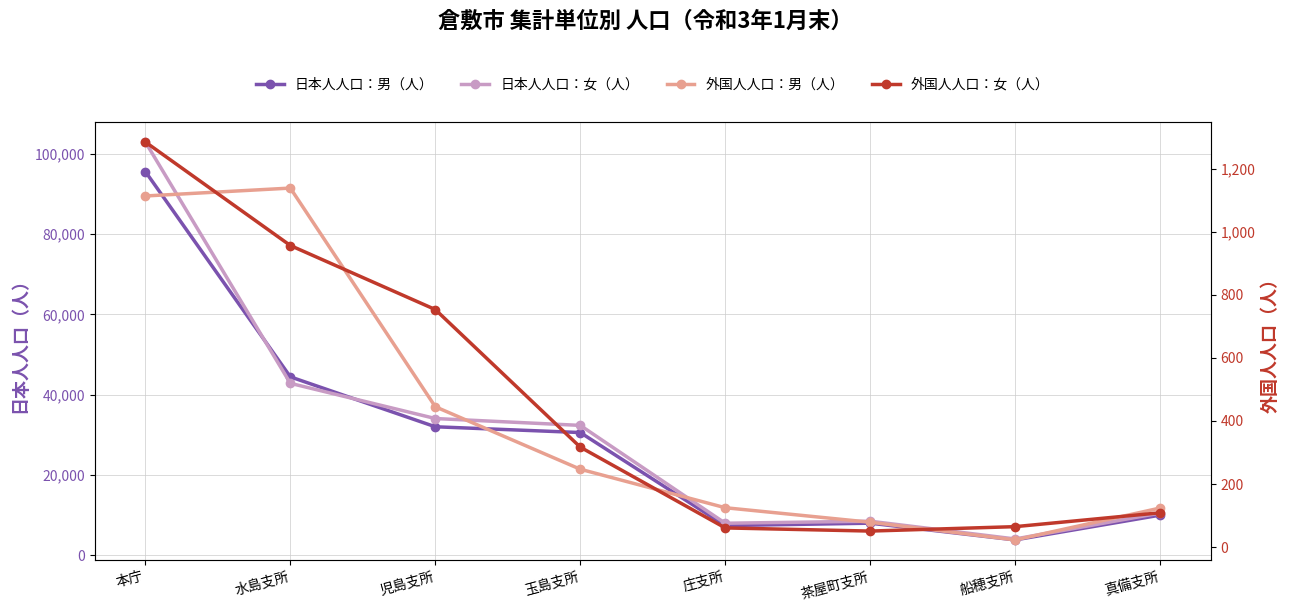

What position from the right is 茶屋町支所?

3